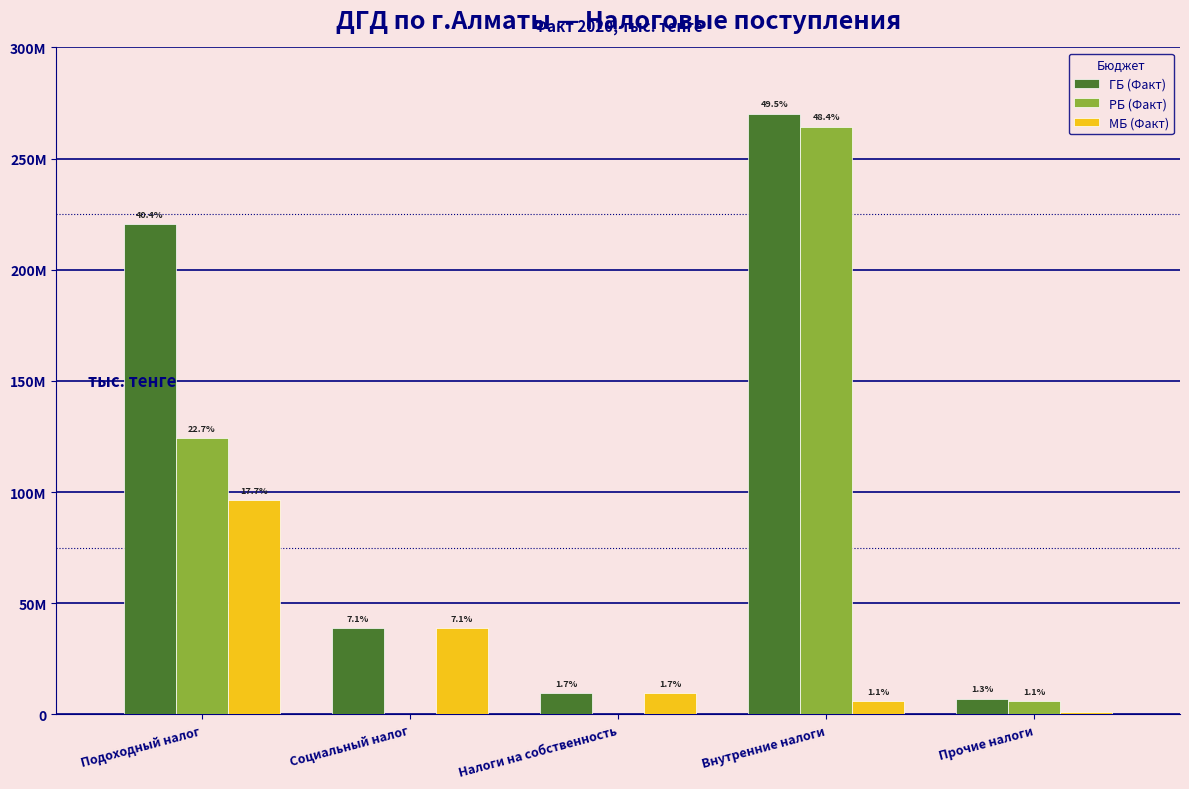

What are all the series names shown in the legend?

ГБ (Факт), РБ (Факт), МБ (Факт)